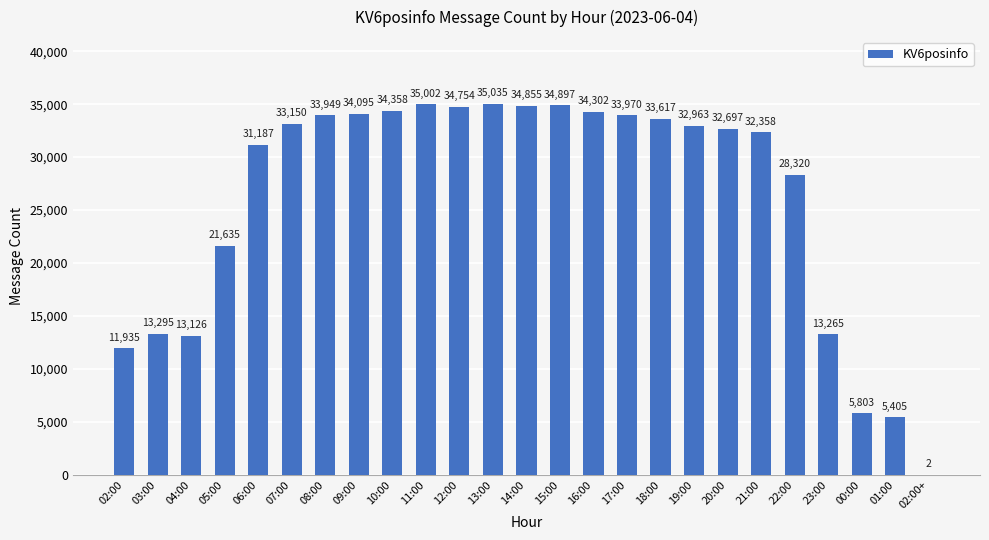

What is the greatest value displayed?

35035